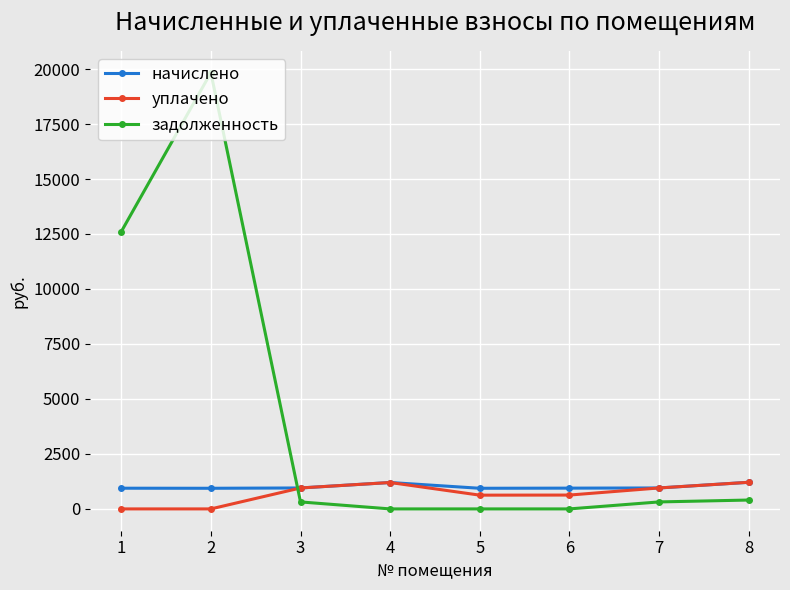

What is the approximate value of уплачено at 5?

625.4